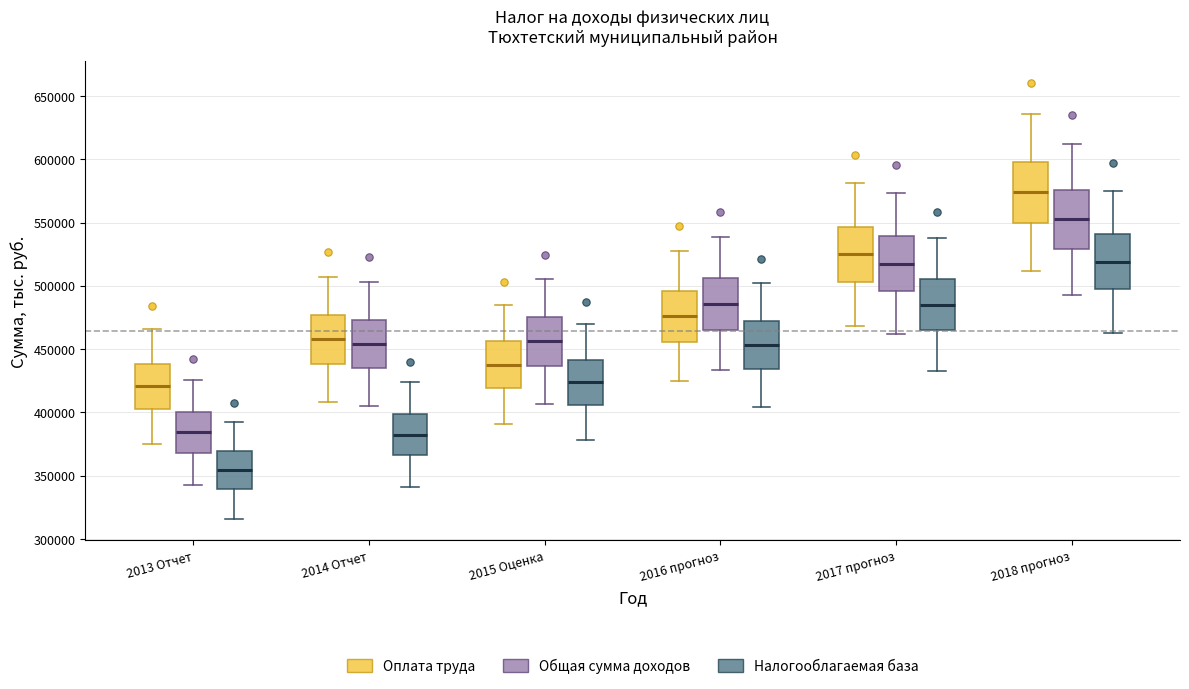

Which box has the lowest median line?

2013 Отчет (Налогооблагаемая база)